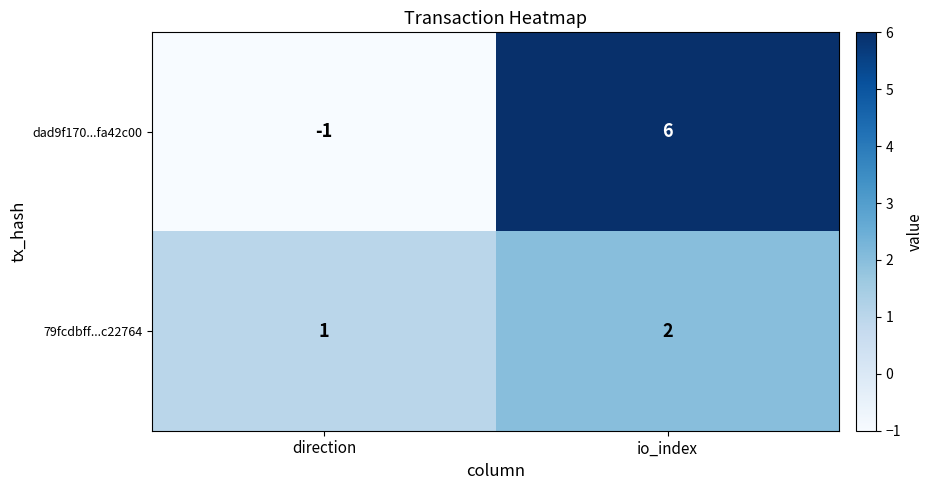

The value of 79fcdbff...c22764 at io_index is 1. True or false?

False